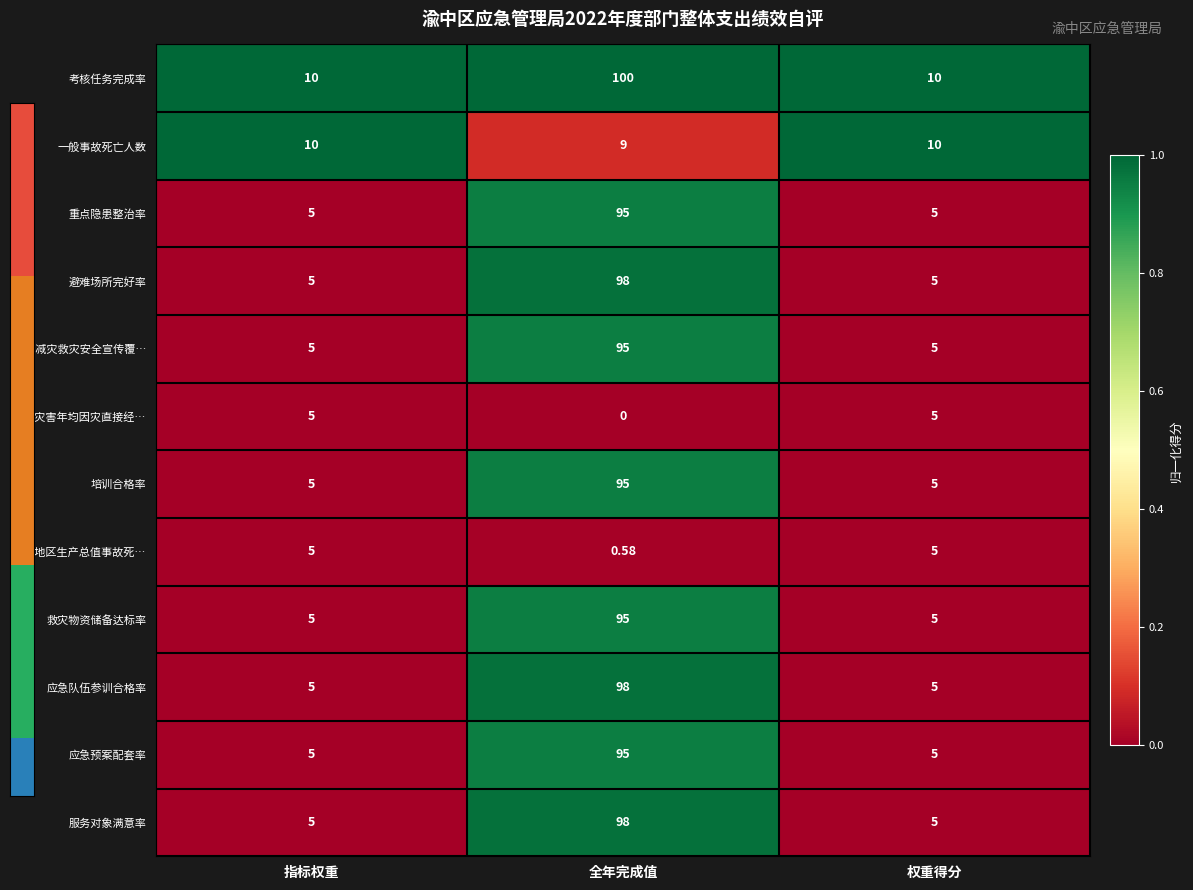

At which label is 亿元地区生产总值事故死… closest to 2?

全年完成值